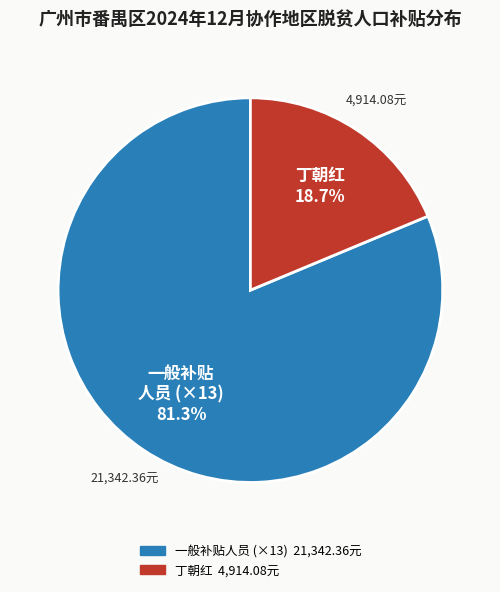

Is there a majority slice in this chart?

Yes